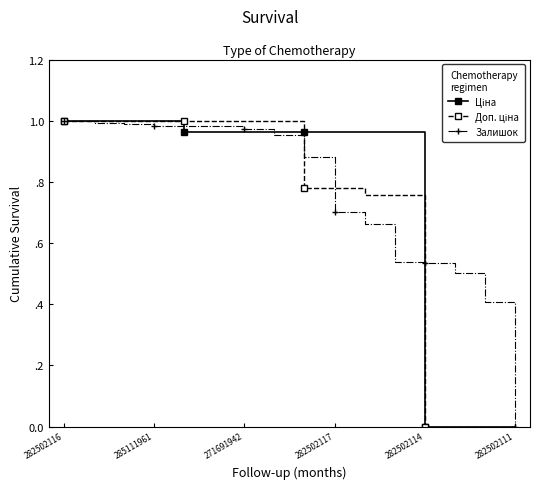

How many times do Ціна and Доп. ціна cross each other?

1